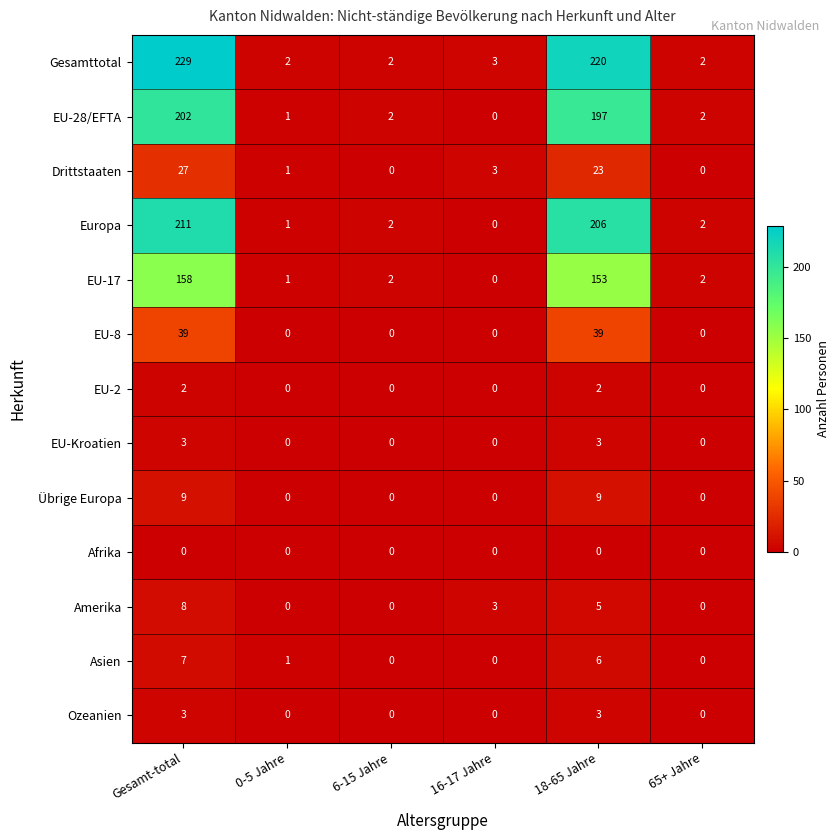

What is the average value of the Amerika series?

3